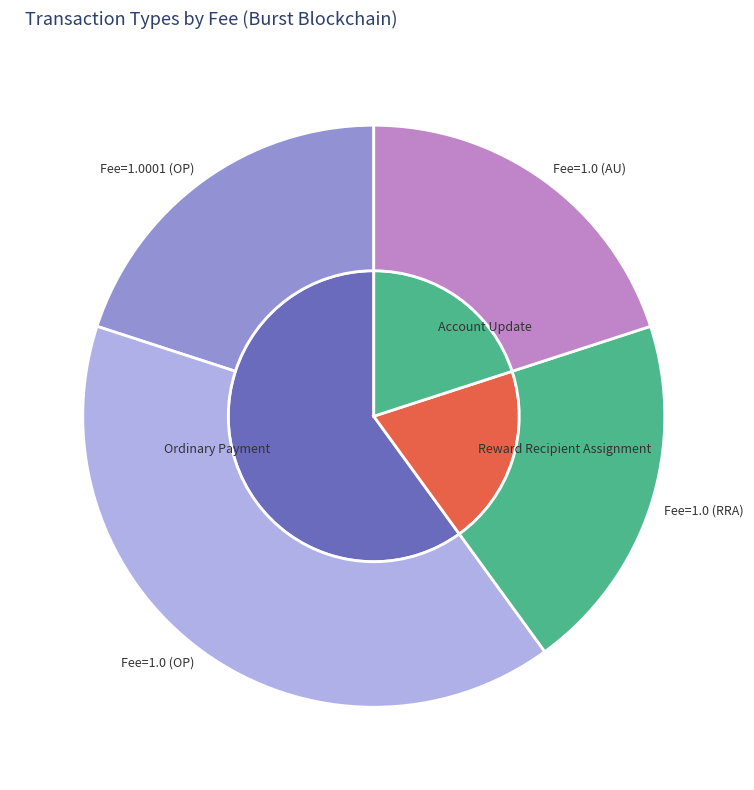

True or false: Account Update accounts for 8% of the total.

False